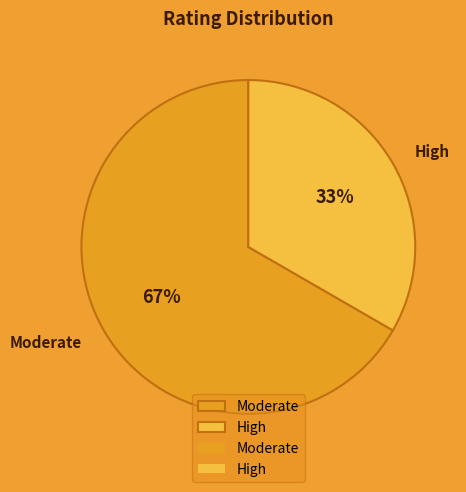

Between High and Moderate, which is larger?

Moderate